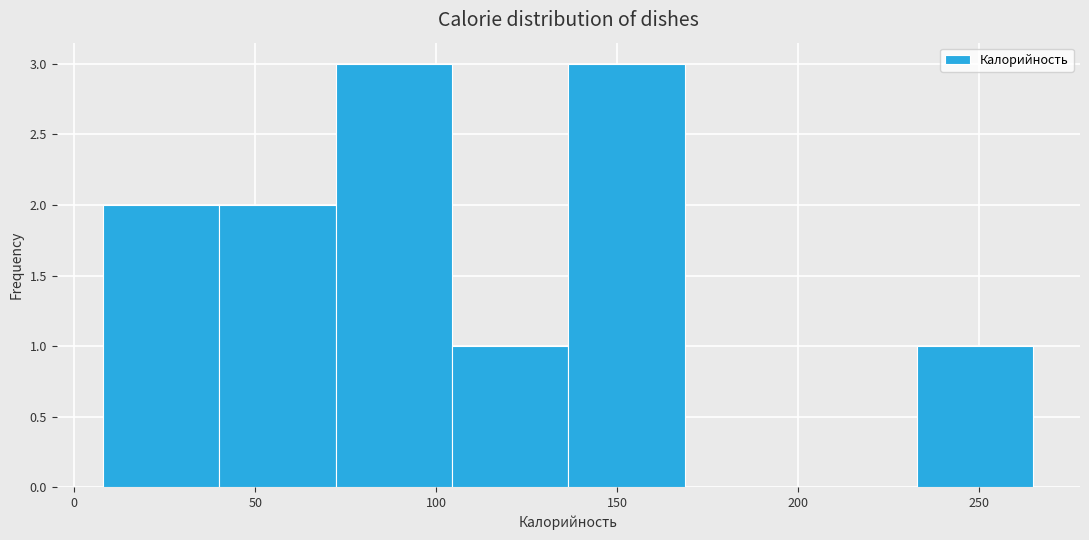

What is the height of the bar covering 135 to 170 on the x-axis? Neither the bar edges nor the heights are printed on the chart, so give them approximately, as read against the axes.

3